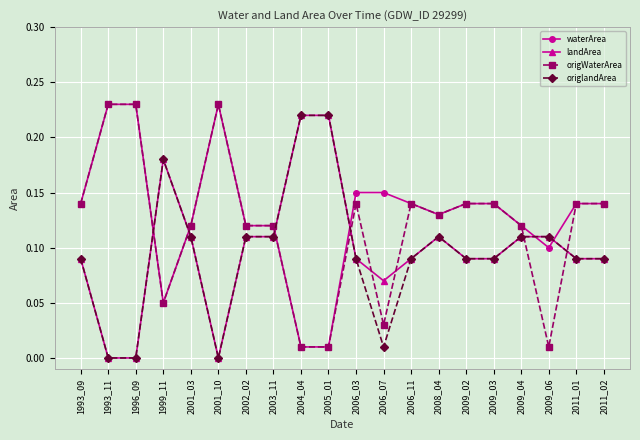

True or false: origWaterArea has a value of 0.0 at 1999_11.

False